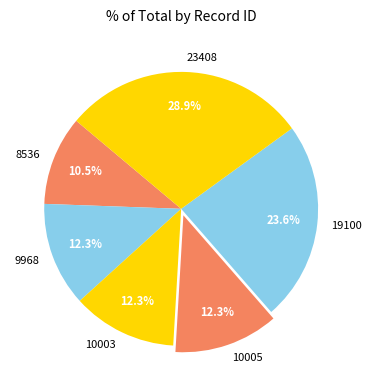

Combined, do 23408 and 19100 account for over 50%?

Yes